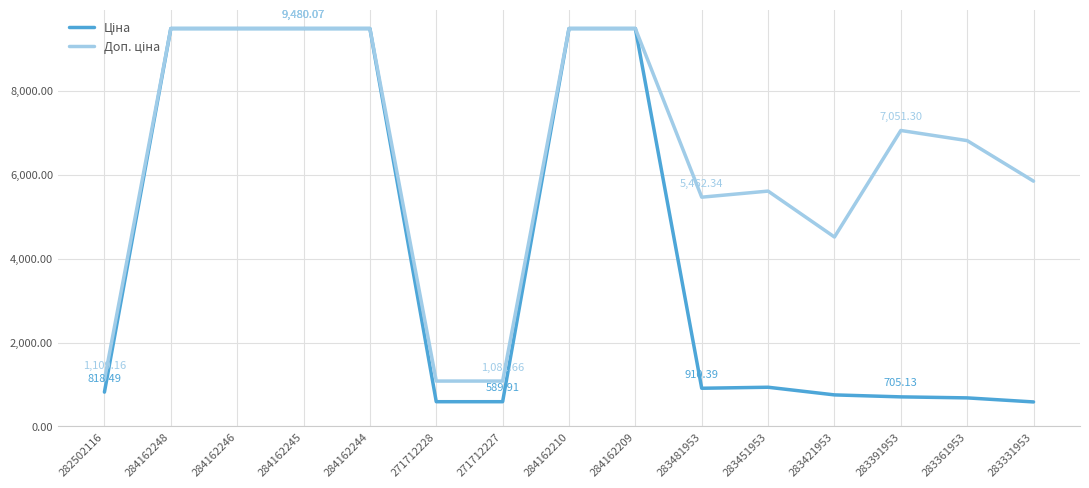

What is the total value across all series at 271712228?

1671.6